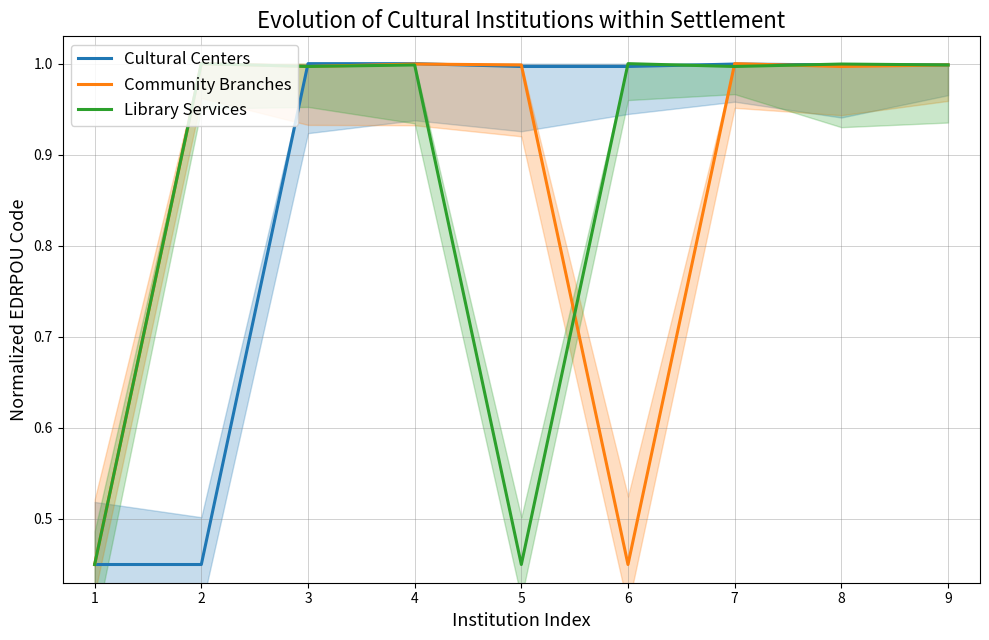

Rank the categories by Library Services value from lowest to highest.

1, 5, 3, 7, 4, 9, 8, 2, 6